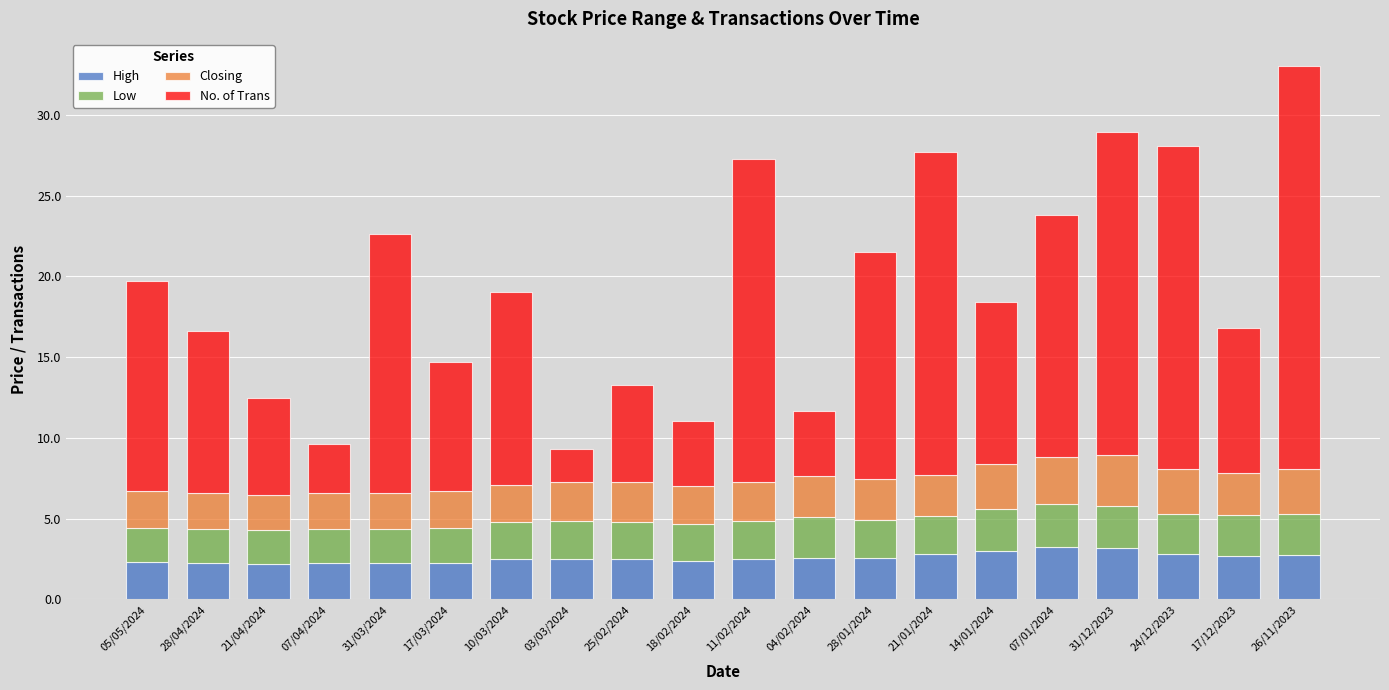

Are the bars grouped side by side (vs. stacked)?

No